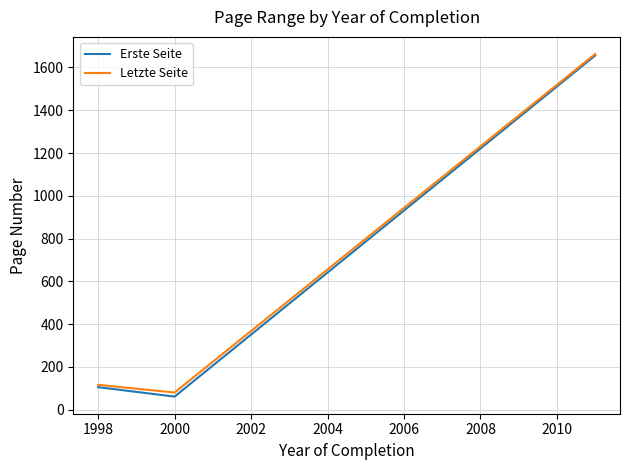

What are all the series names shown in the legend?

Erste Seite, Letzte Seite